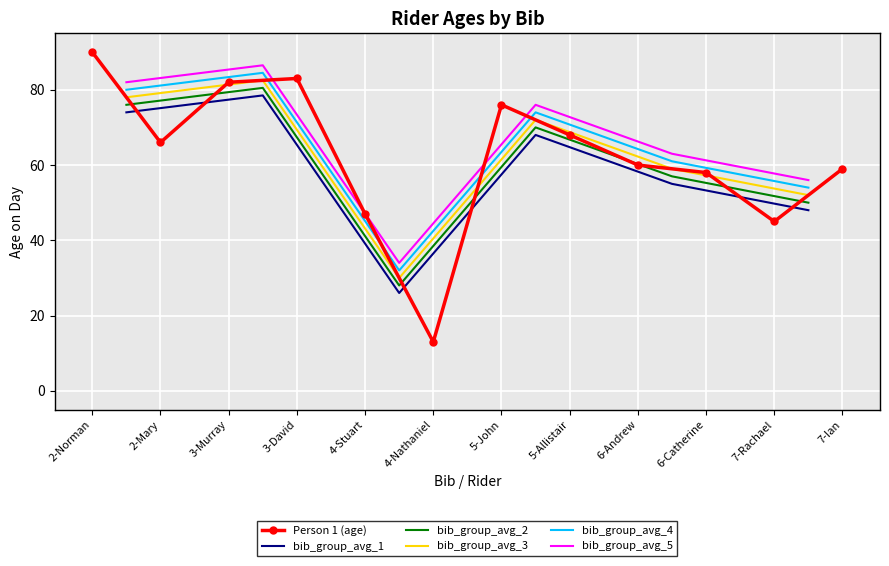

Which has a higher value, 2-Norman or 3-Murray?

2-Norman